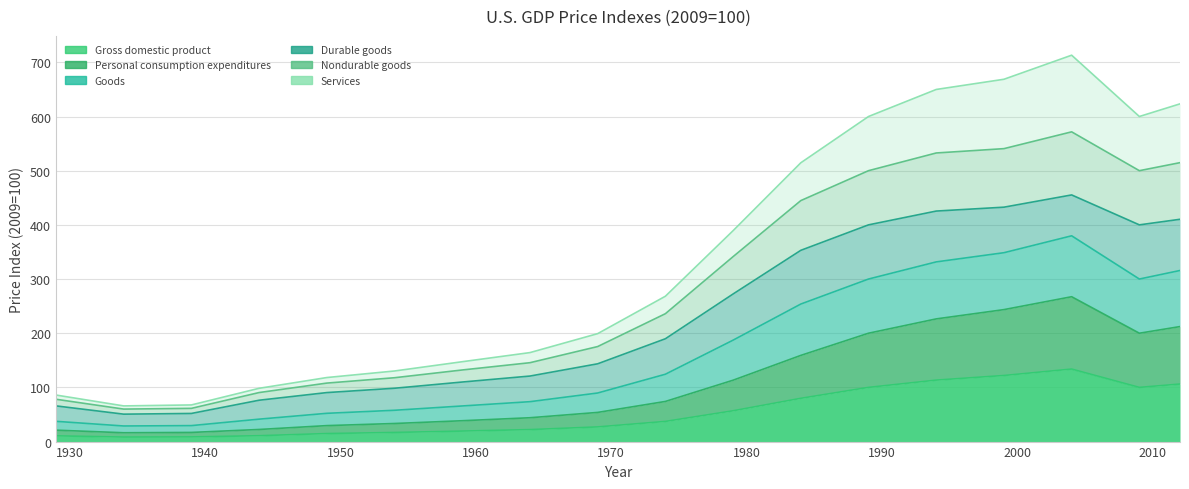

How many values in the Nondurable goods series exceed 189?

9